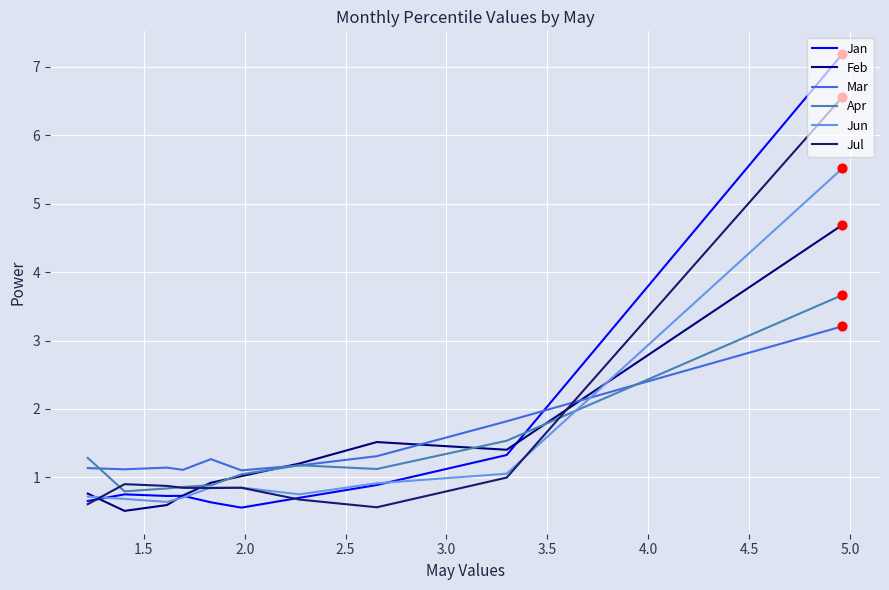

Which series has the widest spread of Y values?

Jan